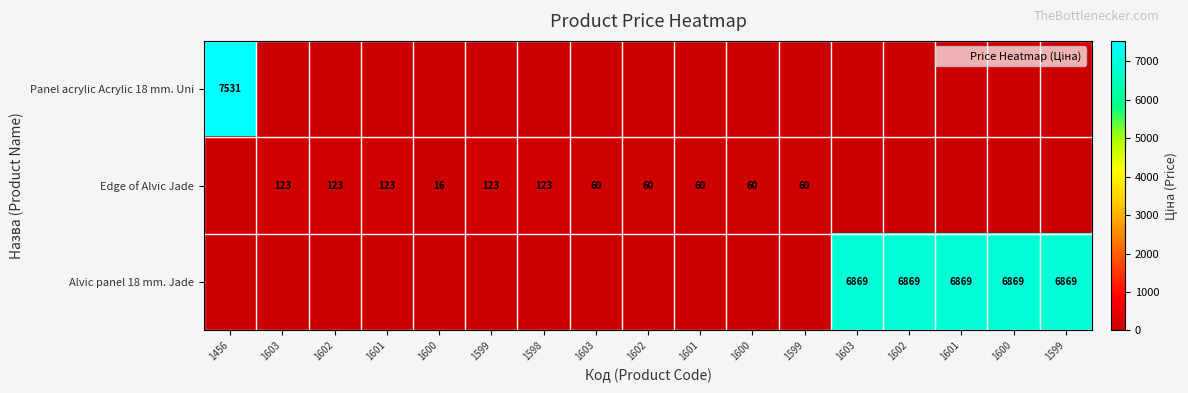

At 1600, list the series in order from largest to smallest.

Edge of Alvic Jade, Panel acrylic Acrylic 18 mm. Uni, Alvic panel 18 mm. Jade